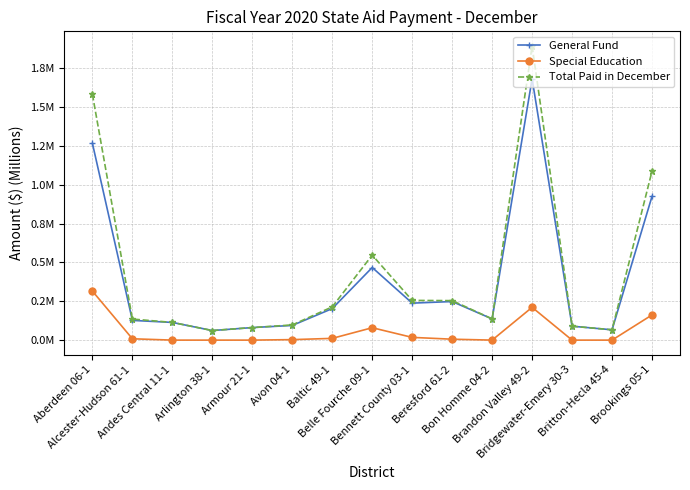

Is this an area chart (filled region under the line)?

No